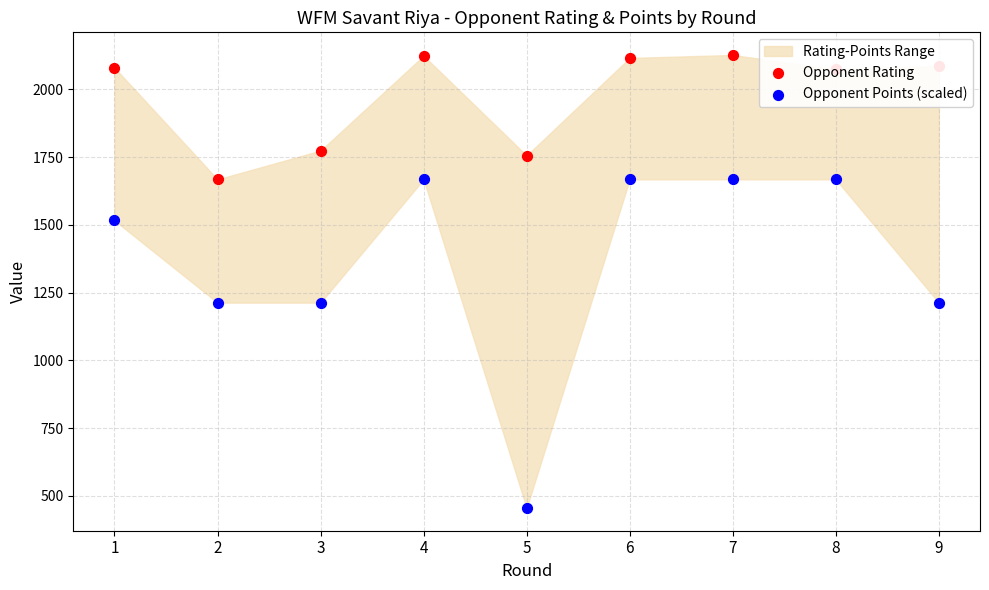

At which category is the sum across all series the highest?

7